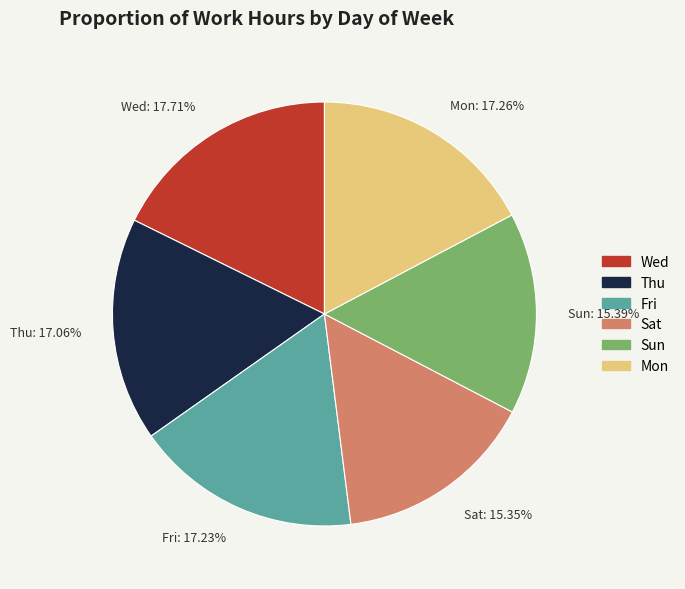

What is the ratio of the value at Fri to the value at Wed?

1.0